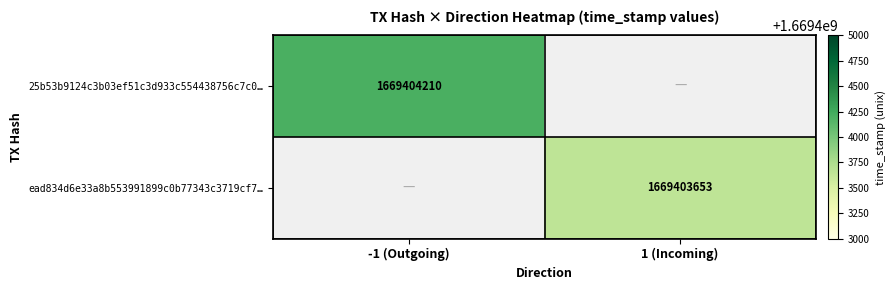

The value of 25b53b9124c3b03ef51c3d933c554438756c7c0… at -1 (Outgoing) is 1669404210. True or false?

True